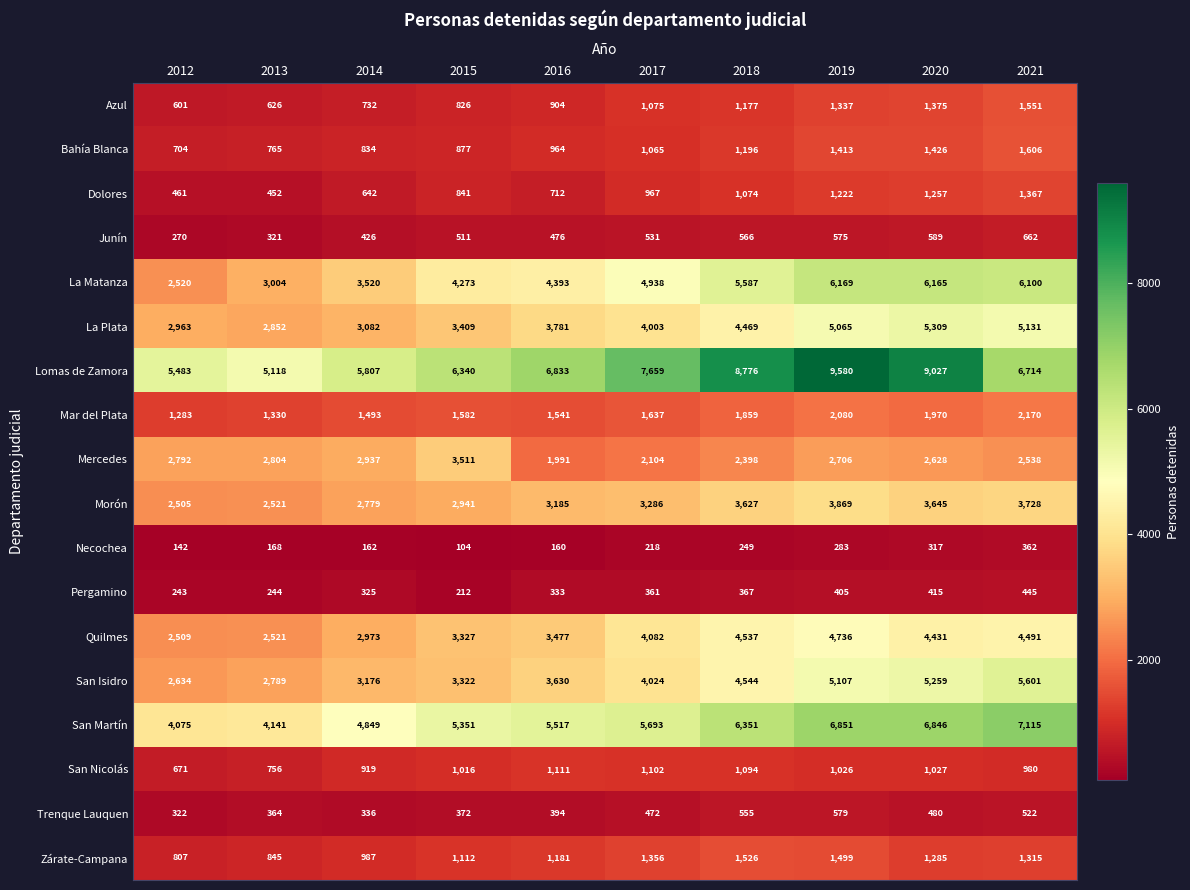

The Dolores series shows 1541 at 2018. True or false?

False